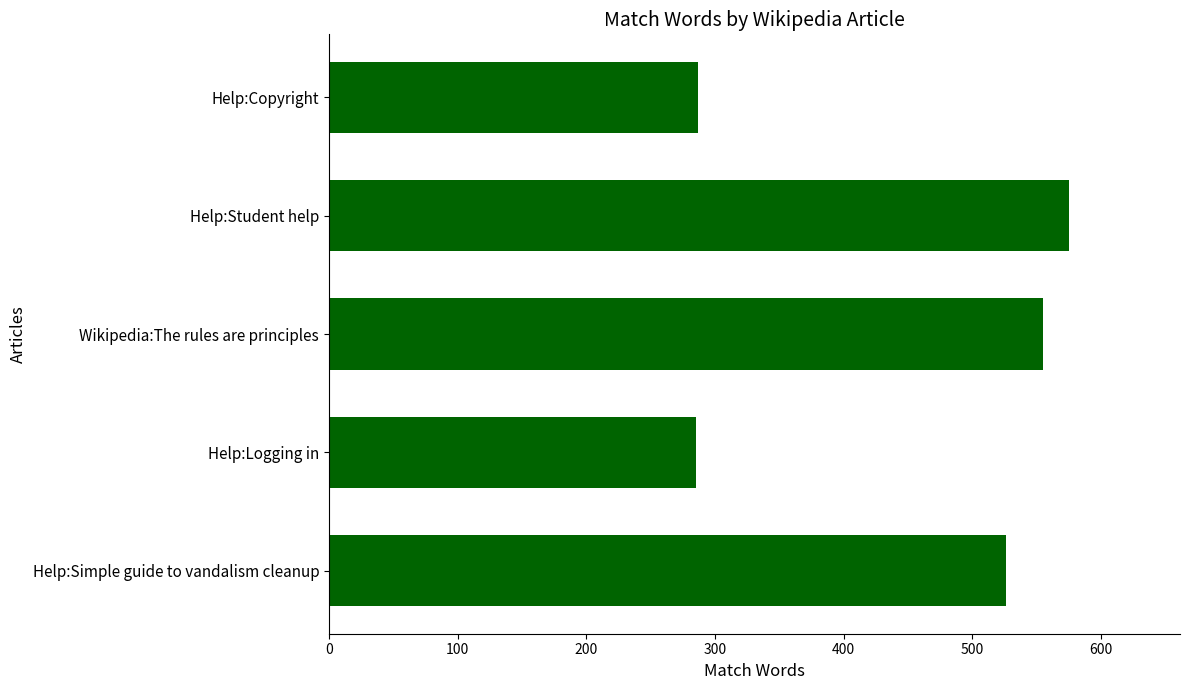

The chart shows a value of 287 at Help:Copyright. True or false?

True